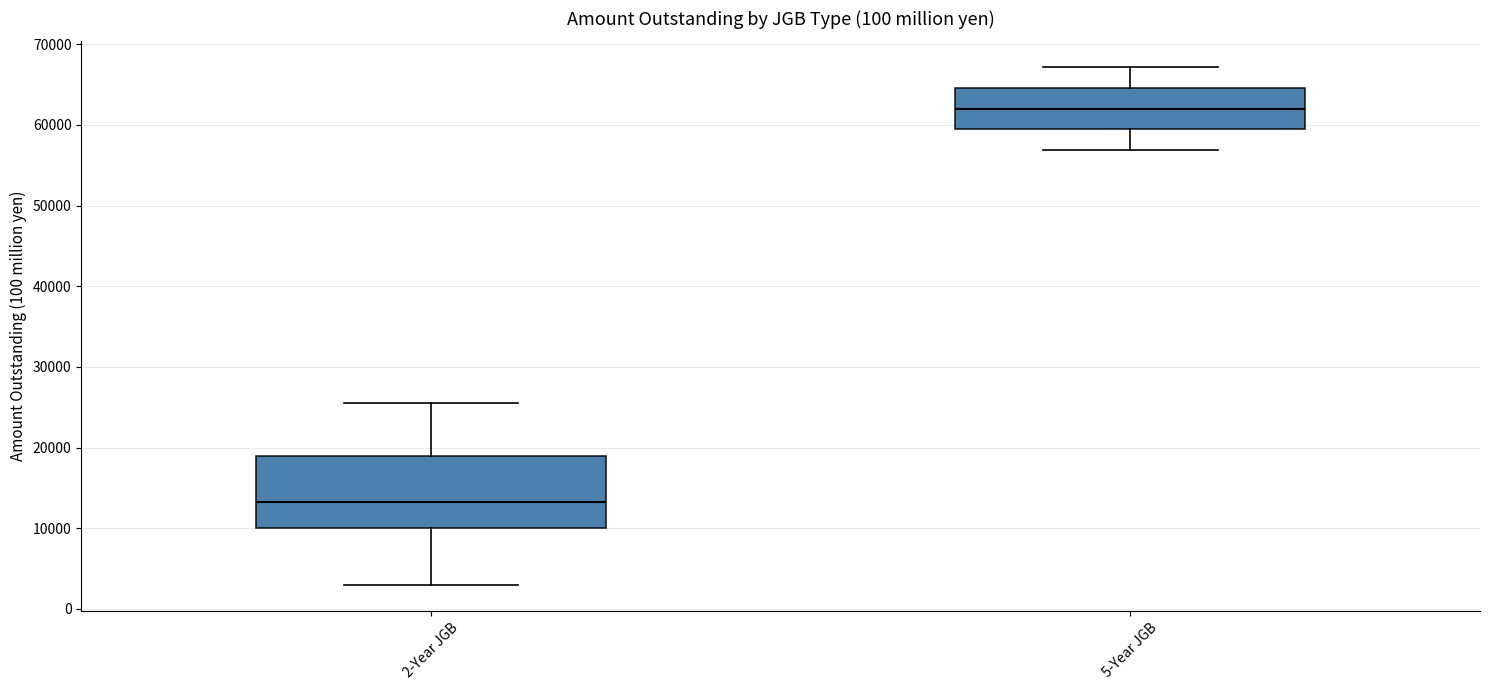

Which box's median line is the lowest?

2-Year JGB